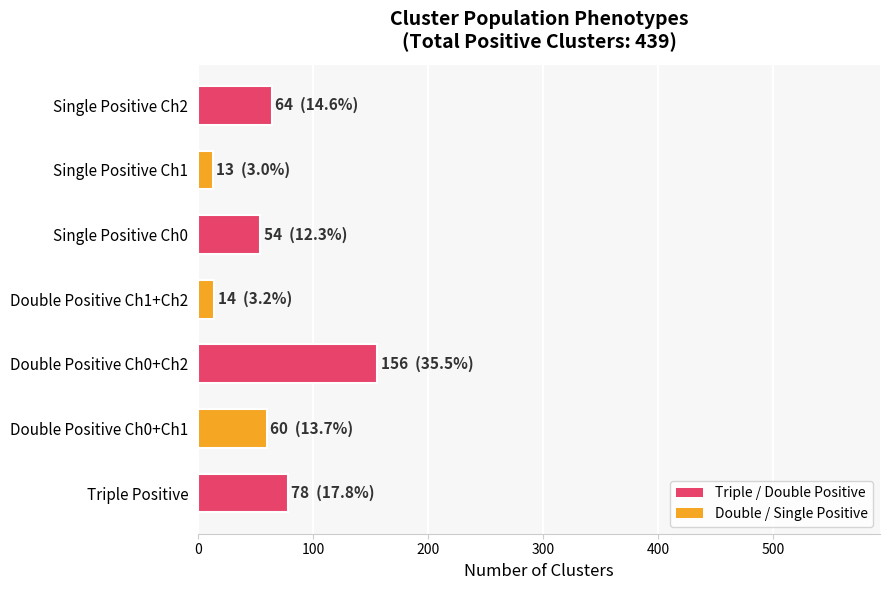

The chart shows a value of 78 at Triple Positive. True or false?

True